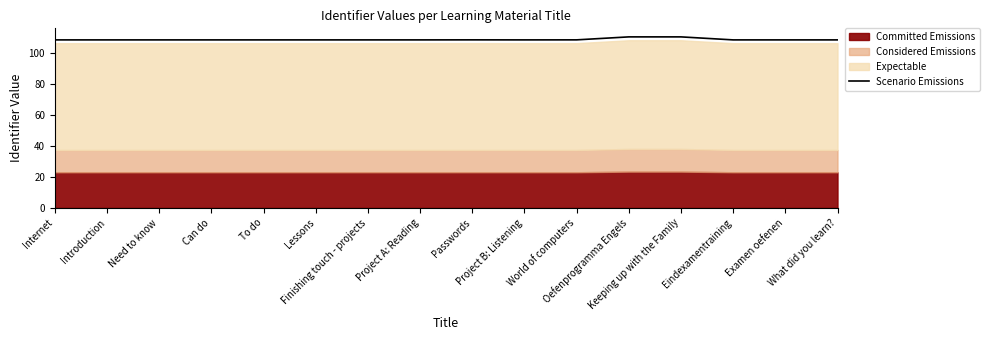

True or false: the data has more than 2 interior local peaks.

True